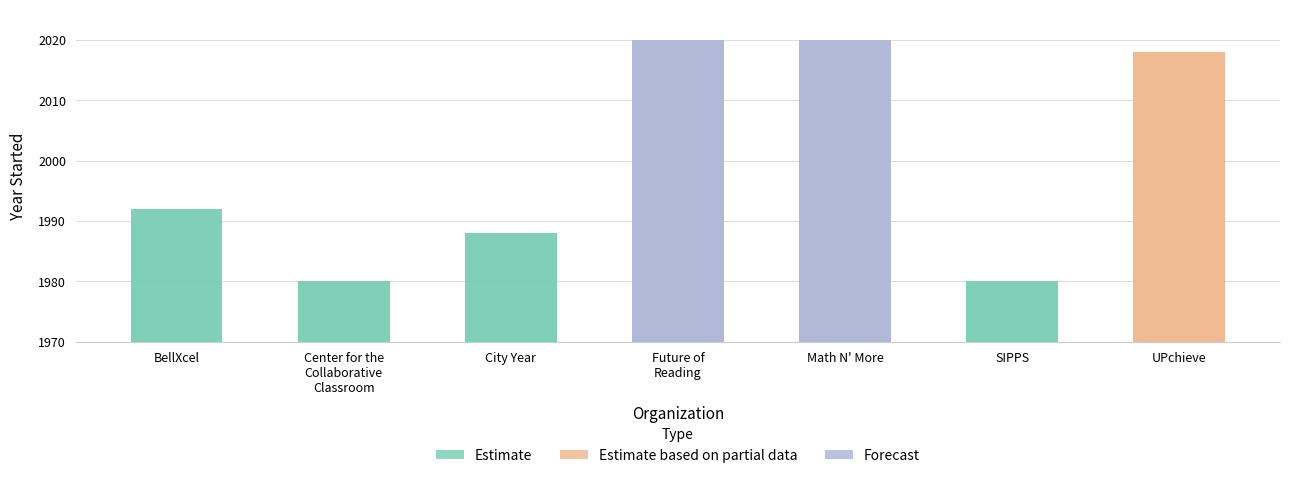

The value at Future of
Reading is 2020. True or false?

True